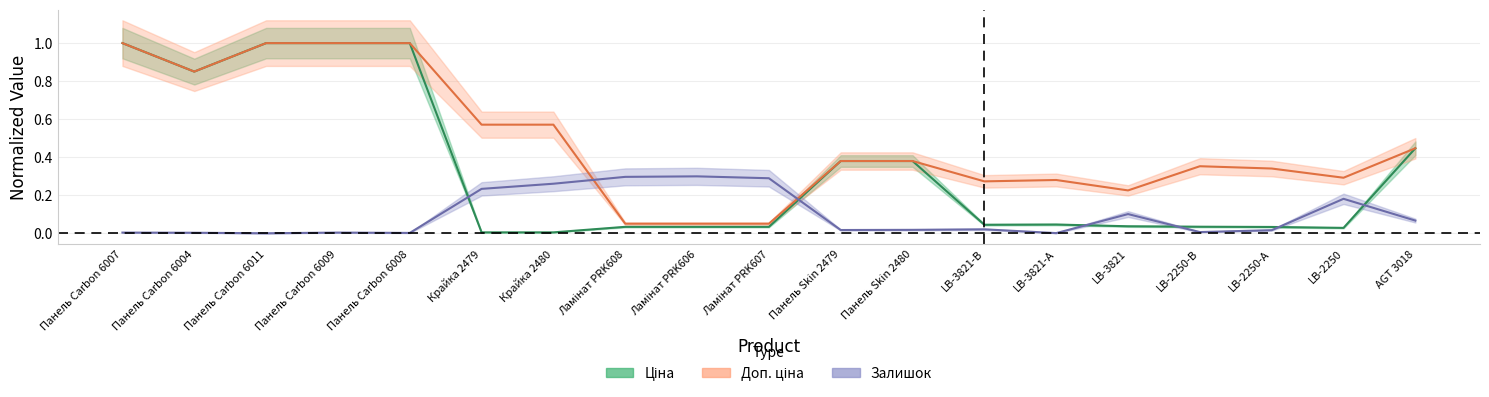

The value of Залишок at Панель Skin 2480 is 0.0. True or false?

False